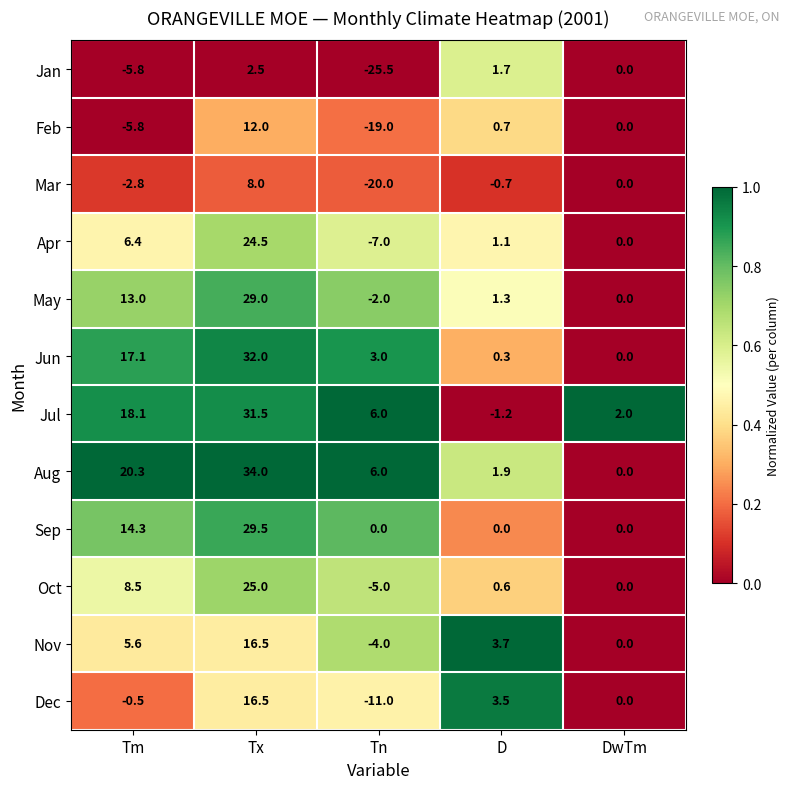

Which label corresponds to the largest value in the chart?

Tx